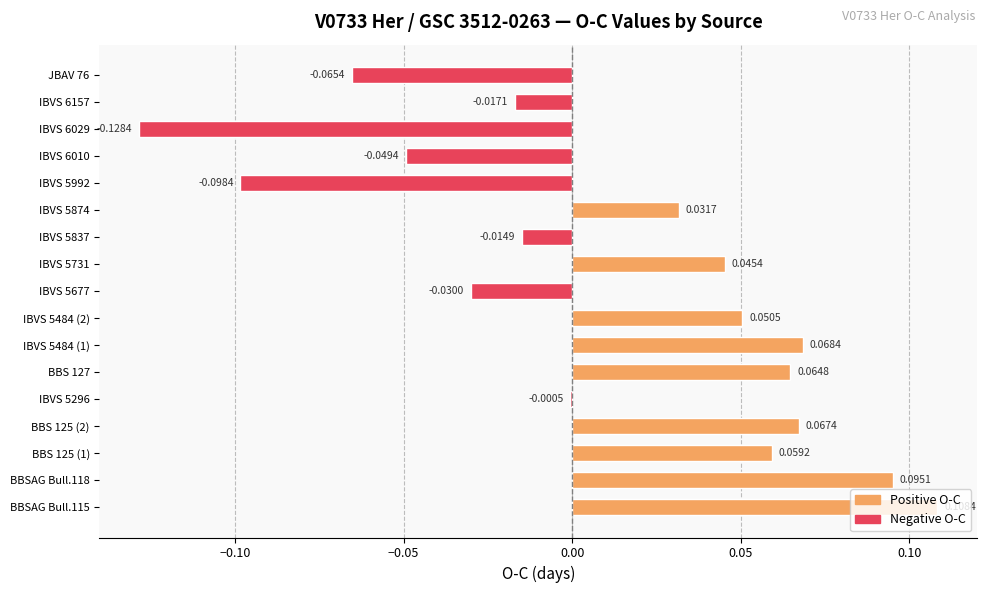

What is the change in value from IBVS 6029 to JBAV 76?

+0.1